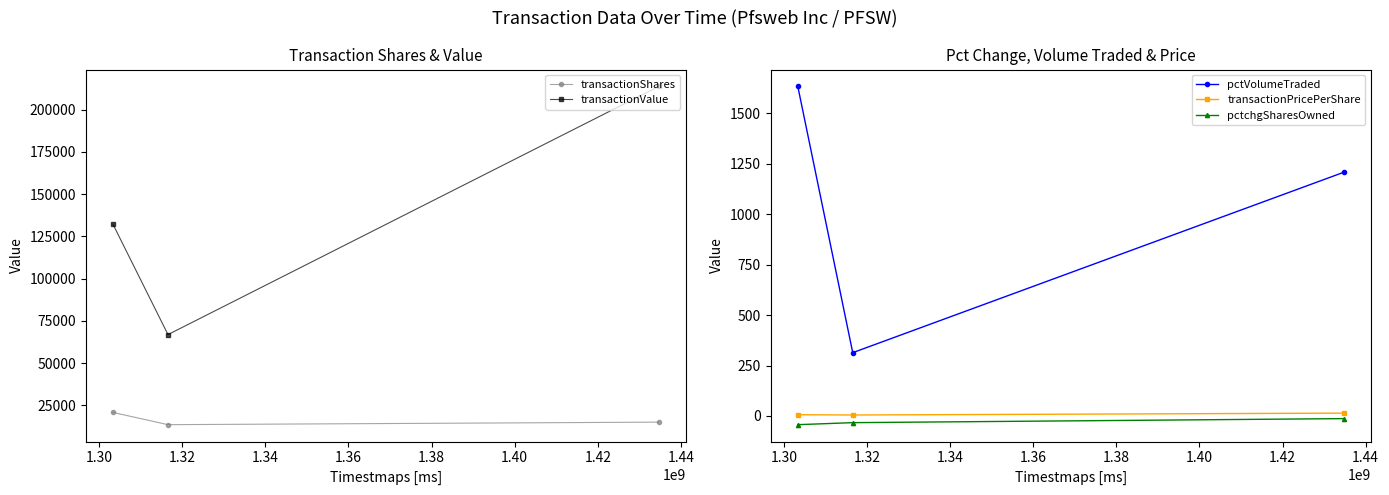

What is the value of the pctVolumeTraded point at the 3rd from the left?

1208.0